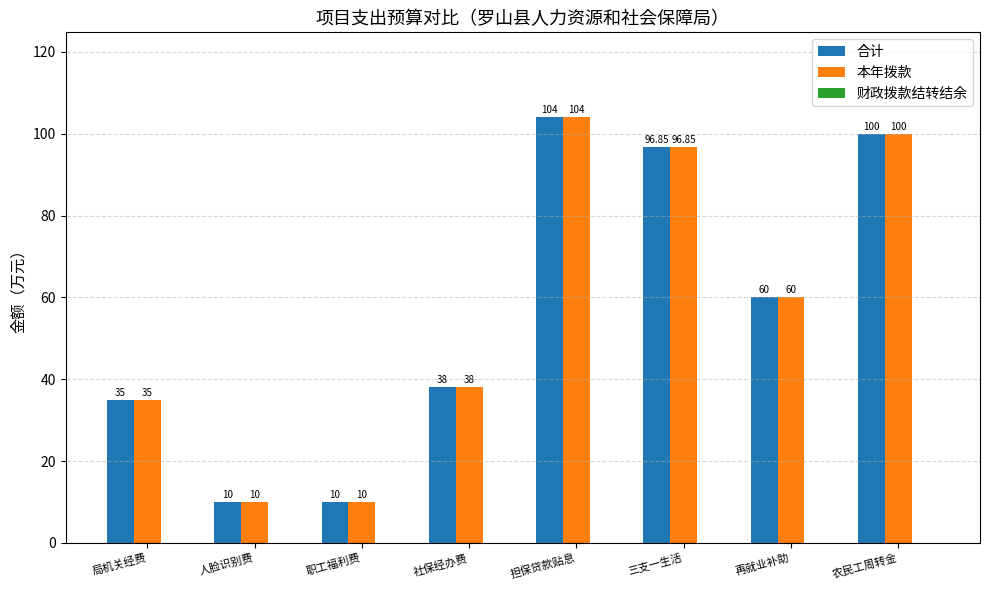

What is the difference between the 本年拨款 values at 人脸识别费 and 农民工周转金?

90.0